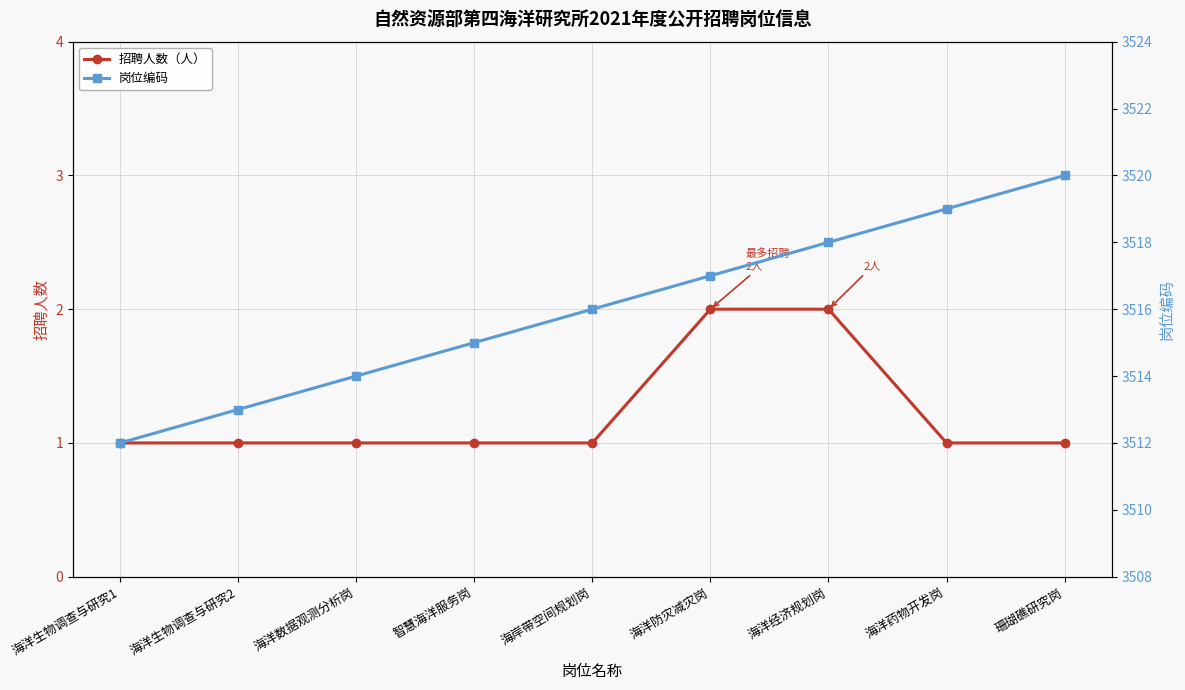

Is the value of 岗位编码 at 海洋生物调查与研究2 greater than the value of 招聘人数（人） at 海岸带空间规划岗?

Yes